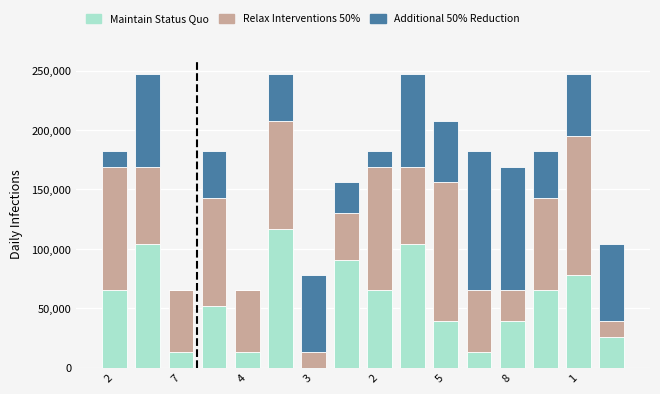

Count the number of categories in the chart.

16